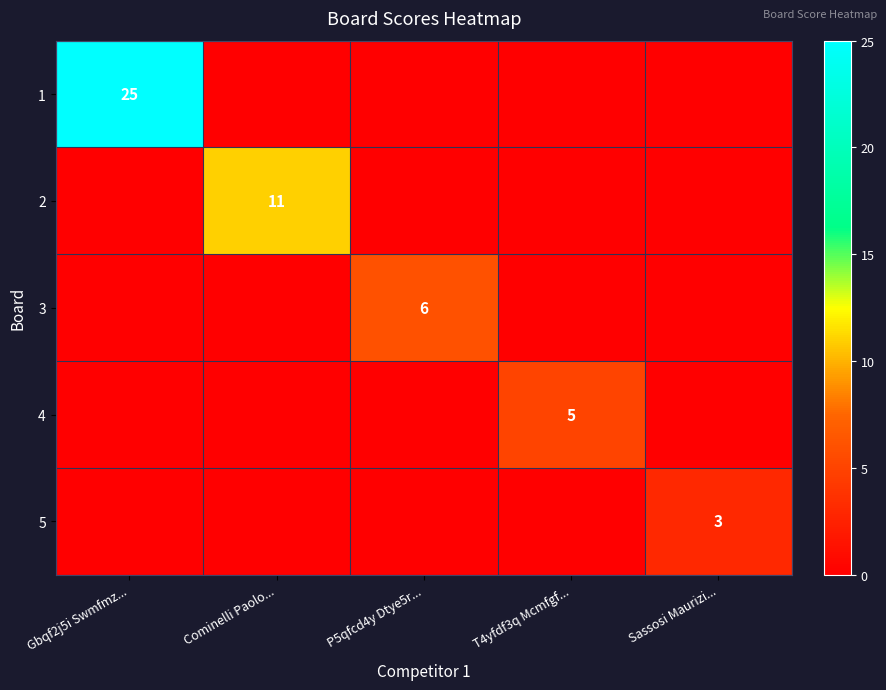

What is the spread (max minus min) of values at Cominelli Paolo...?

11